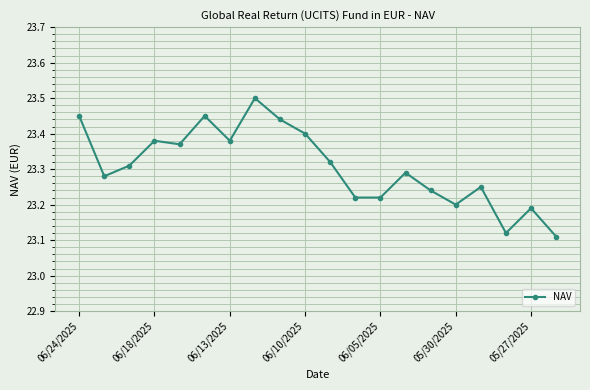

What is the maximum value shown in the chart?

23.5